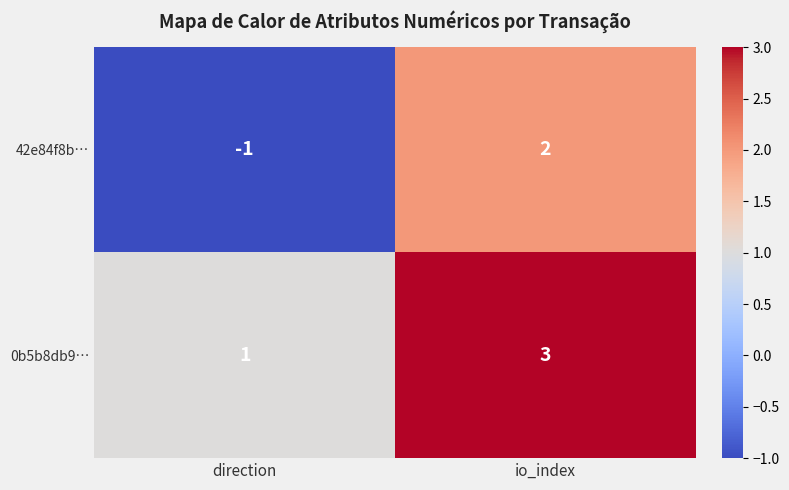

What is the minimum value shown in the chart?

-1